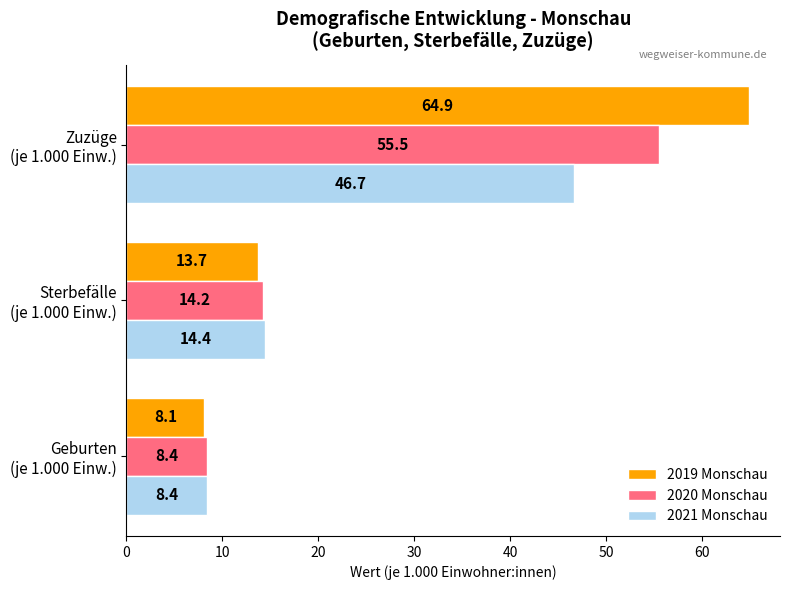

What is the highest value of the 2019 Monschau series?

64.9